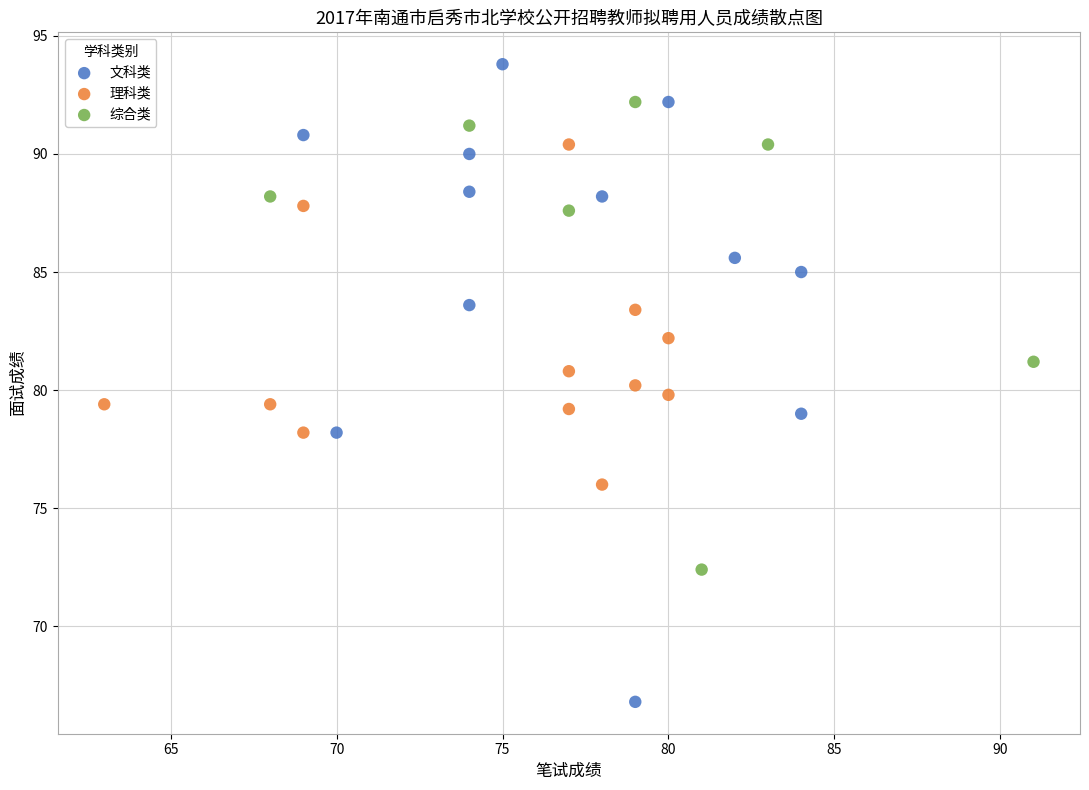

Which series reaches the maximum Y coordinate?

文科类